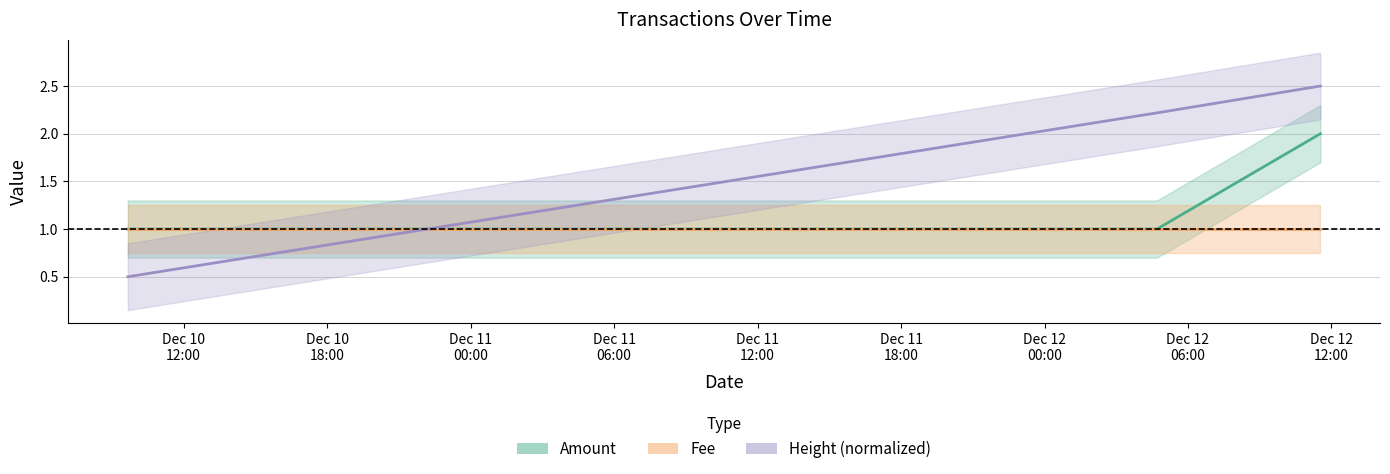

Which series ends up on top after the final intersection of Height and Amount?

Height